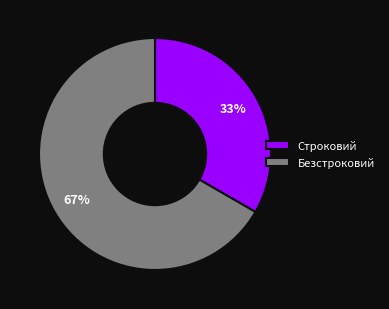

What is the ratio of the value at Безстроковий to the value at Строковий?

2.0